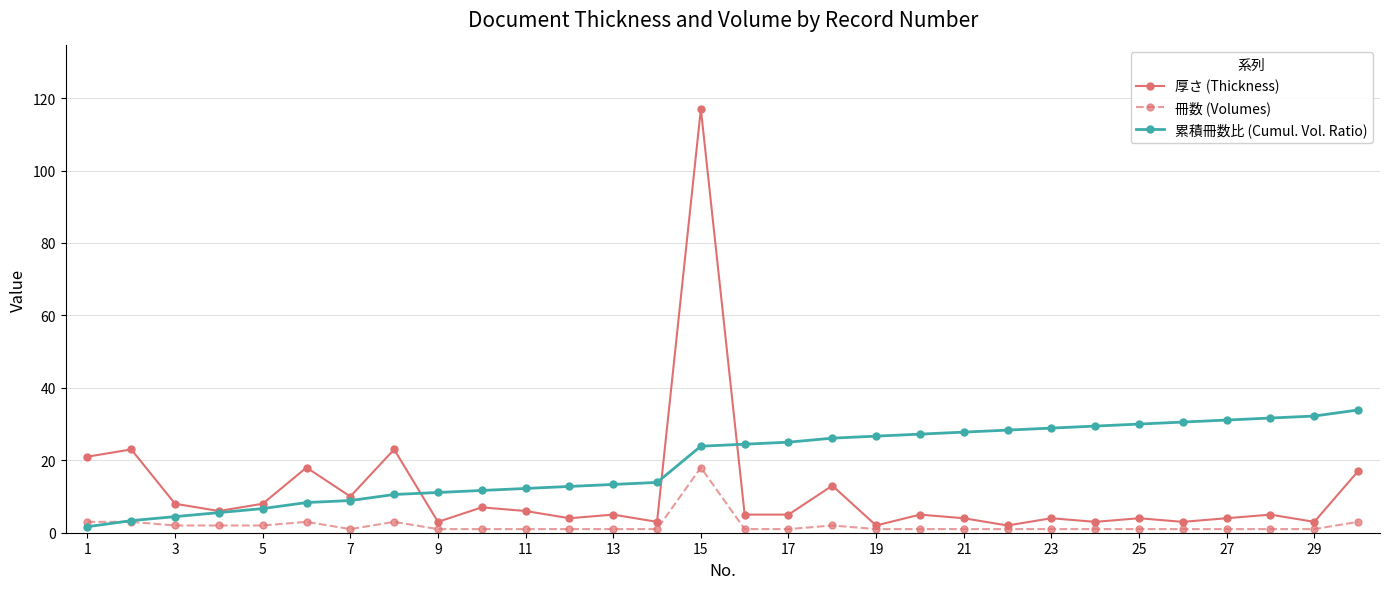

At how many categories does at least one series exceed 61?

1